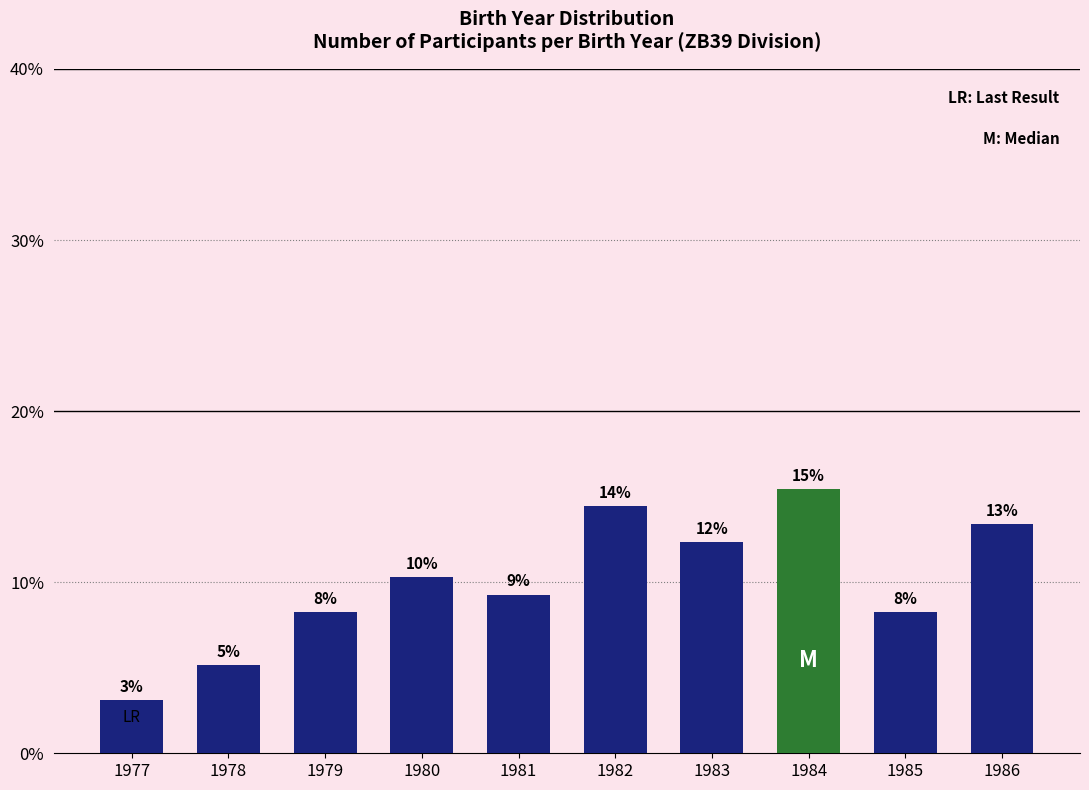

Rank the categories by value from highest to lowest.

1984, 1982, 1986, 1983, 1980, 1981, 1979, 1985, 1978, 1977